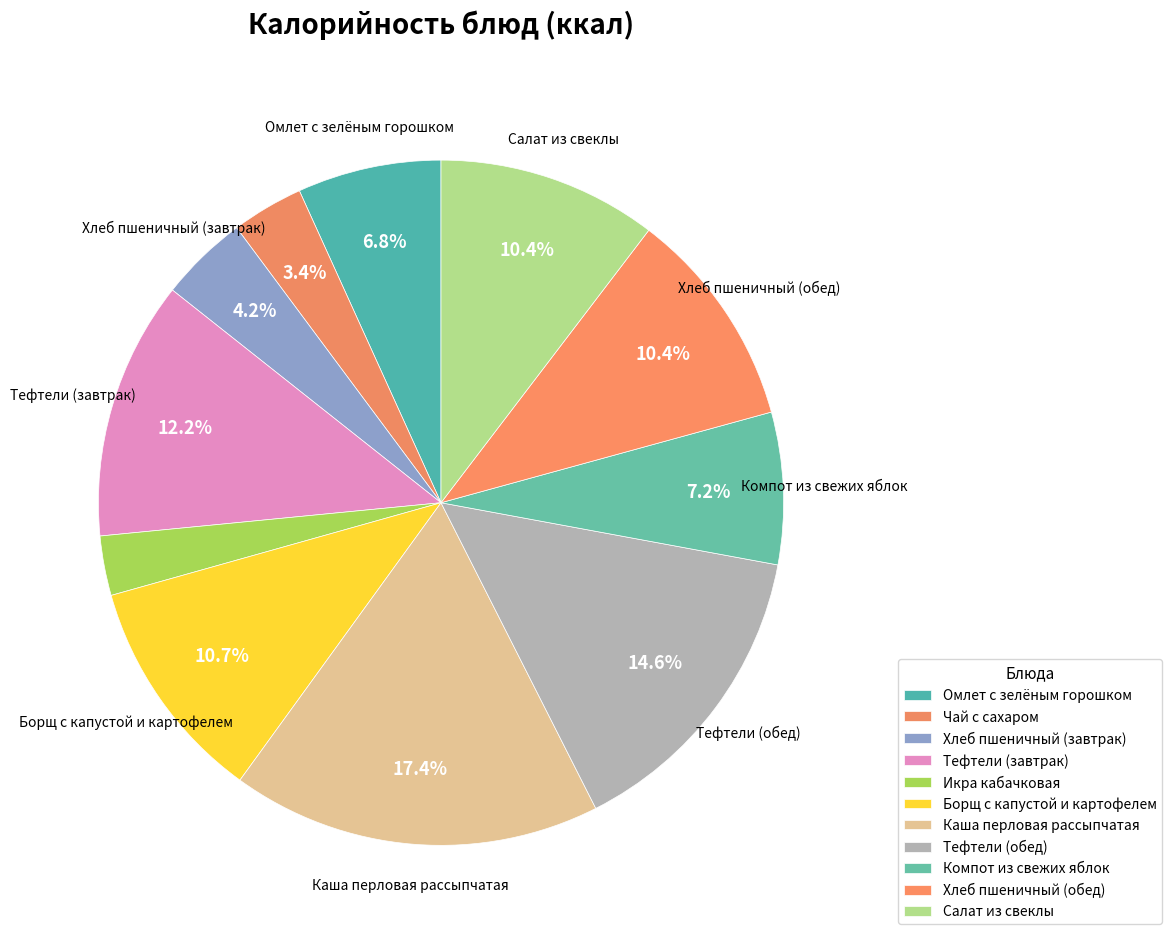

What is the smallest slice in the pie chart?

Икра кабачковая